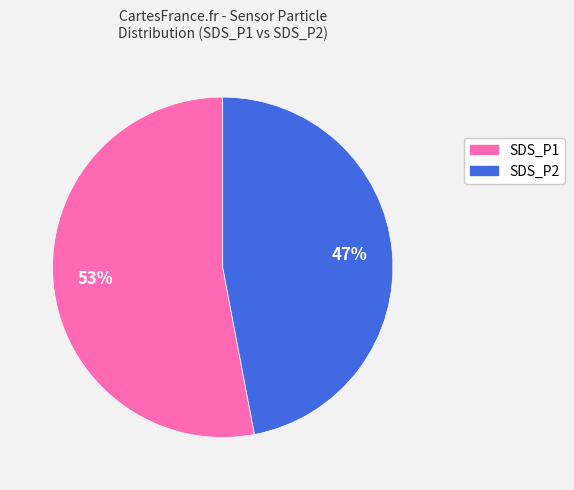

Is the sum of SDS_P2 and SDS_P1 greater than half?

Yes